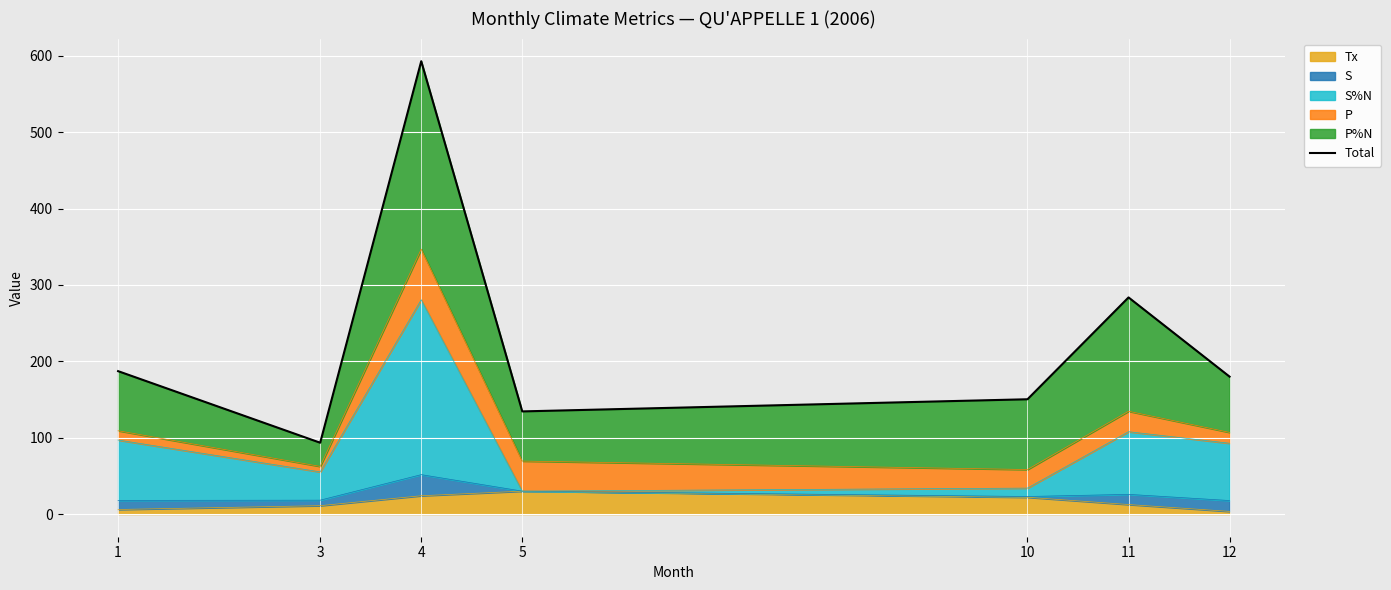

The value of Tx at 4 is 24.0. True or false?

True